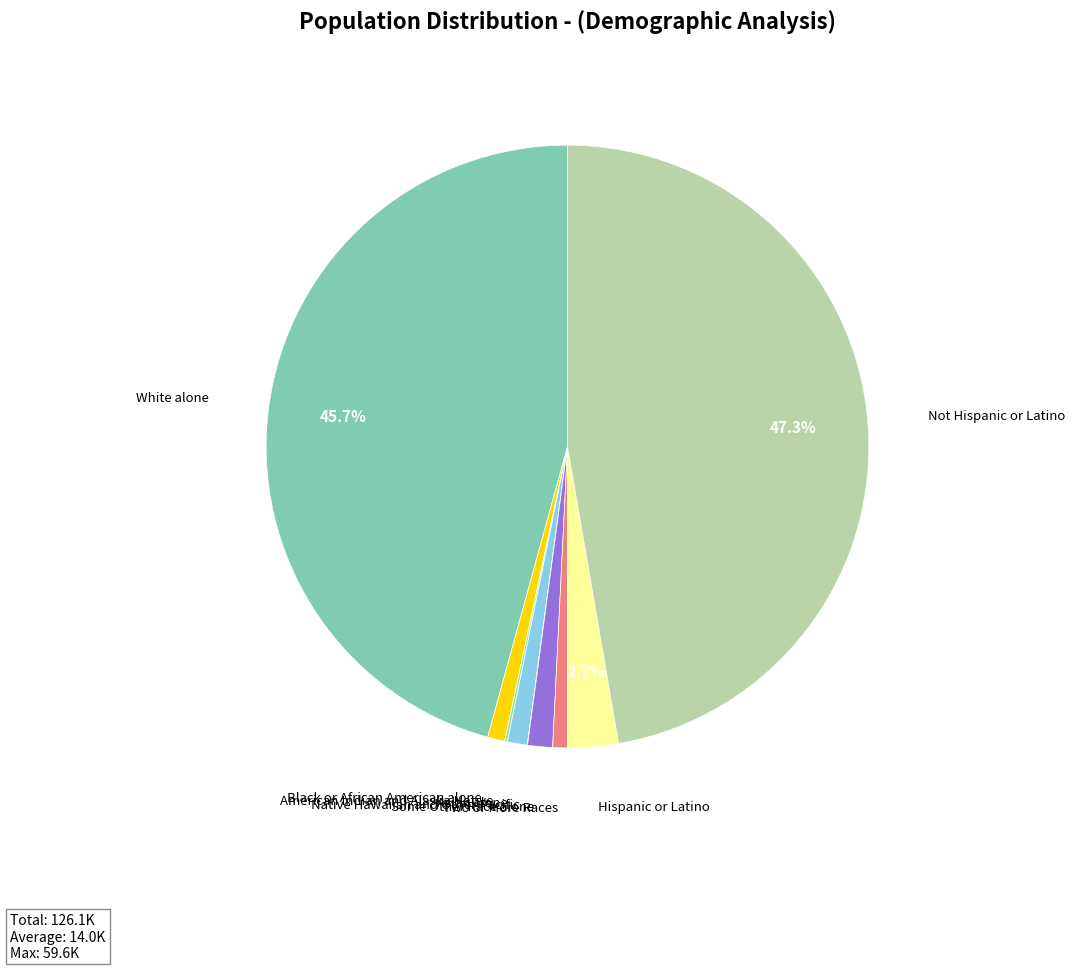

Does any single category account for the majority?

No